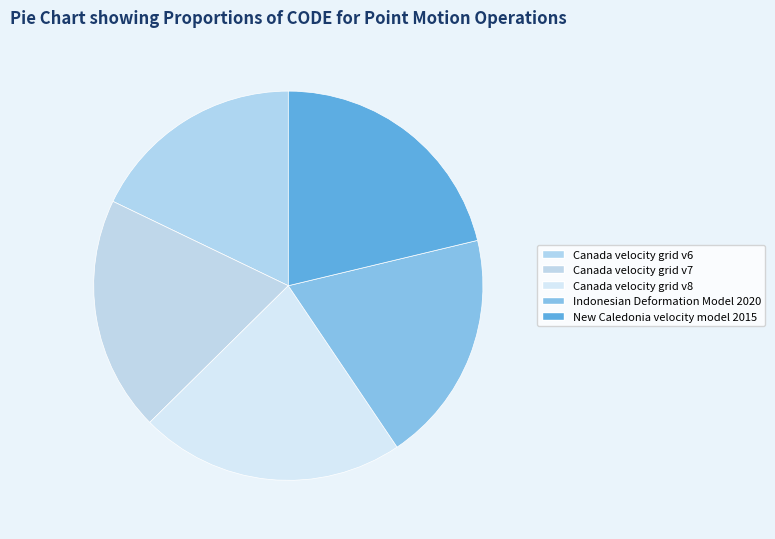

Count the number of slices in the pie.

5